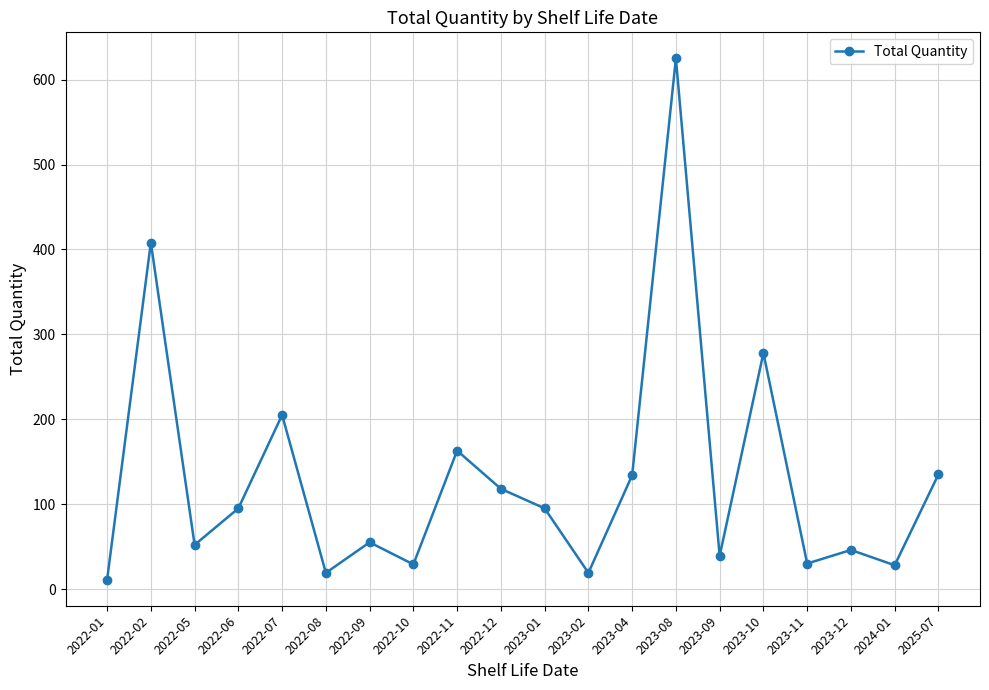

True or false: the data has more than 0 interior local peaks.

True